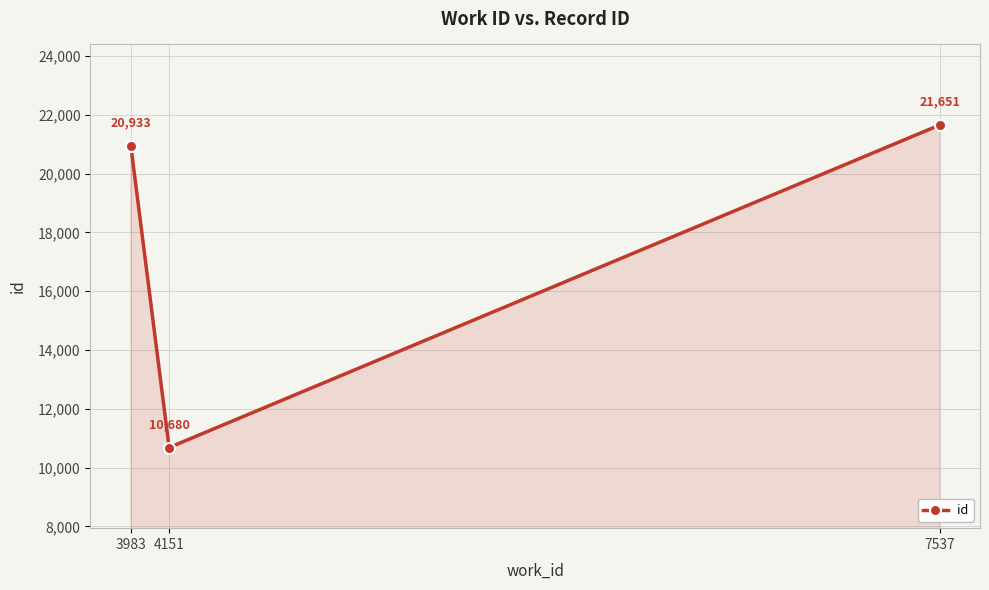

What is the change in value from 4151 to 7537?

+10971